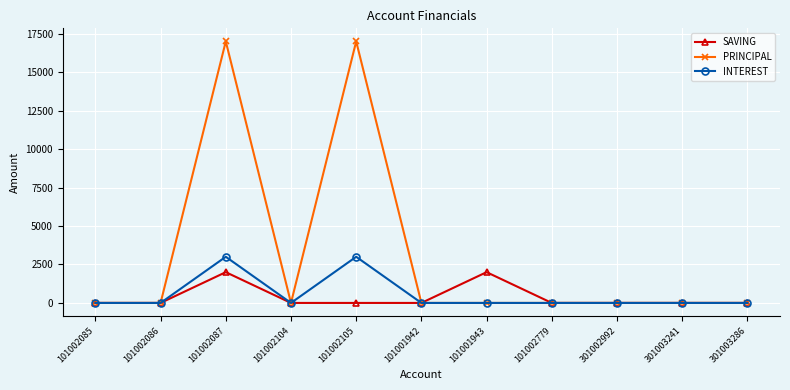

How many categories are shown in the chart?

11